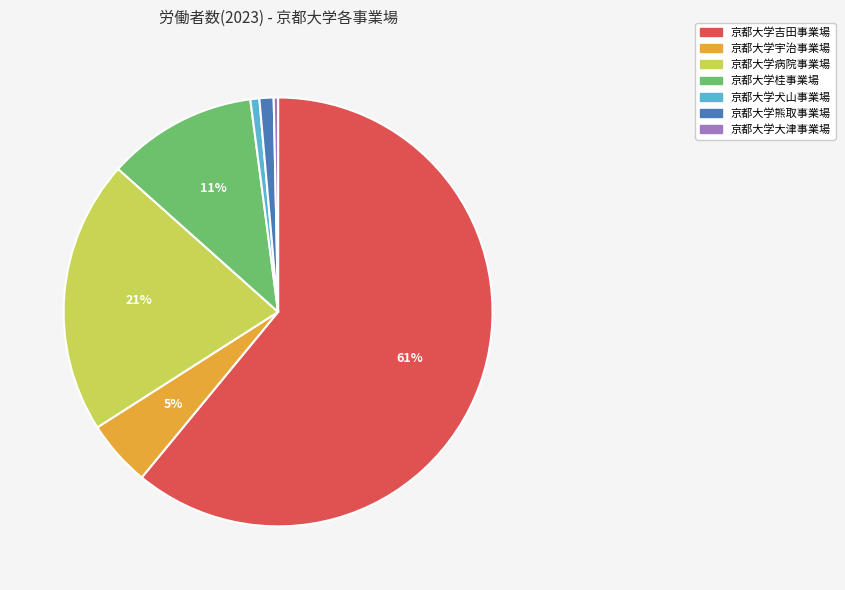

Is the sum of 京都大学病院事業場 and 京都大学吉田事業場 greater than half?

Yes